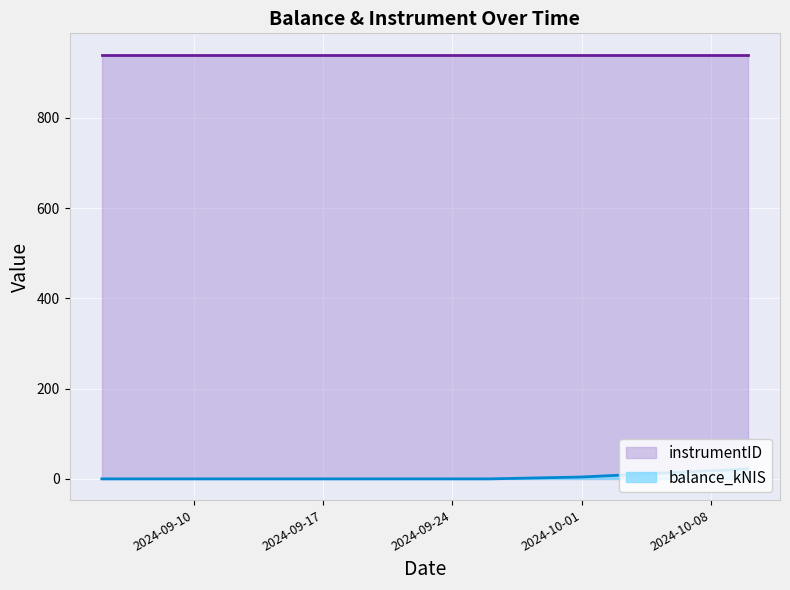

Rank the series by their maximum value, from lowest to highest.

balance_kNIS, instrumentID